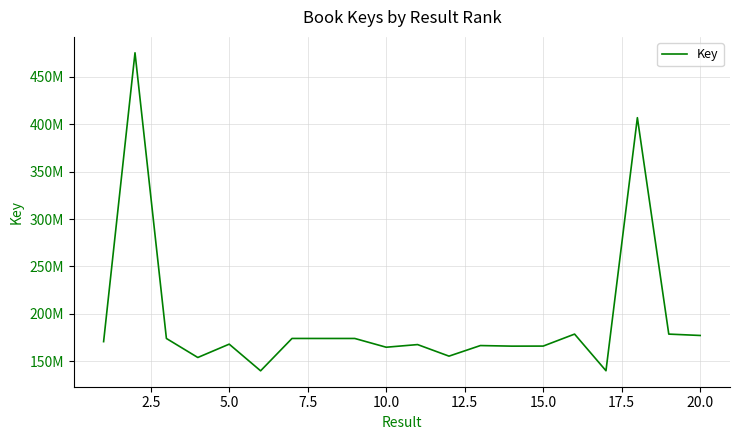

Reading right to left, extract all data points from this chart.

177053339	178495313	406986378	139814168	178501660	165846280	165789548	166408960	155231118	167434961	164644079	173888679	173888014	173900607	139731445	167886735	153806107	173887977	475495091	170535624